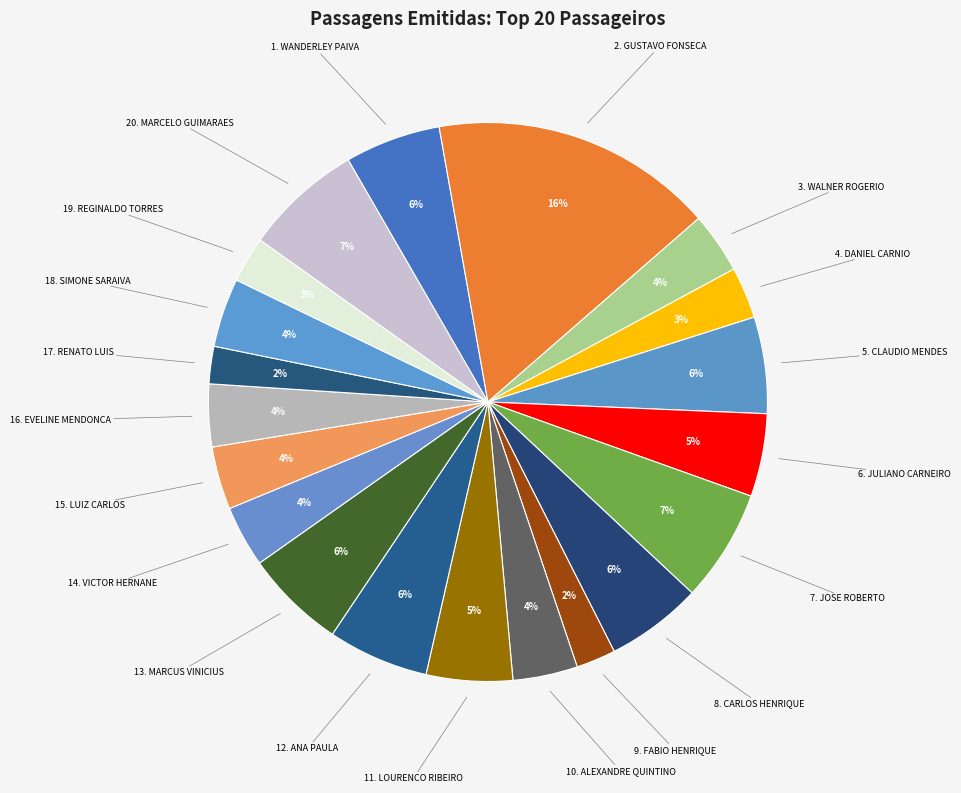

Is there any slice that represents more than half of the pie?

No